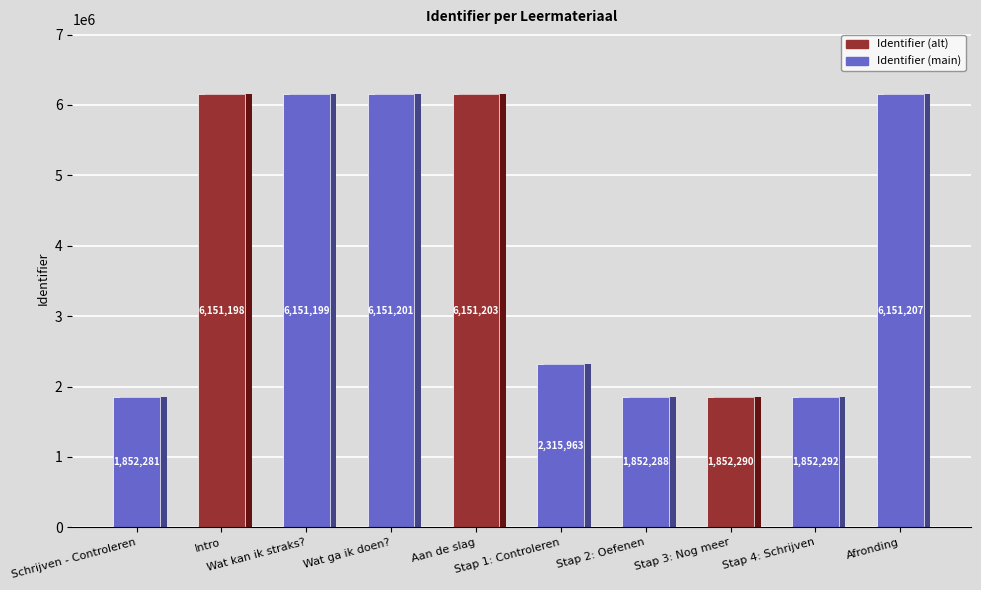

Between Wat ga ik doen? and Schrijven - Controleren, which is larger?

Wat ga ik doen?